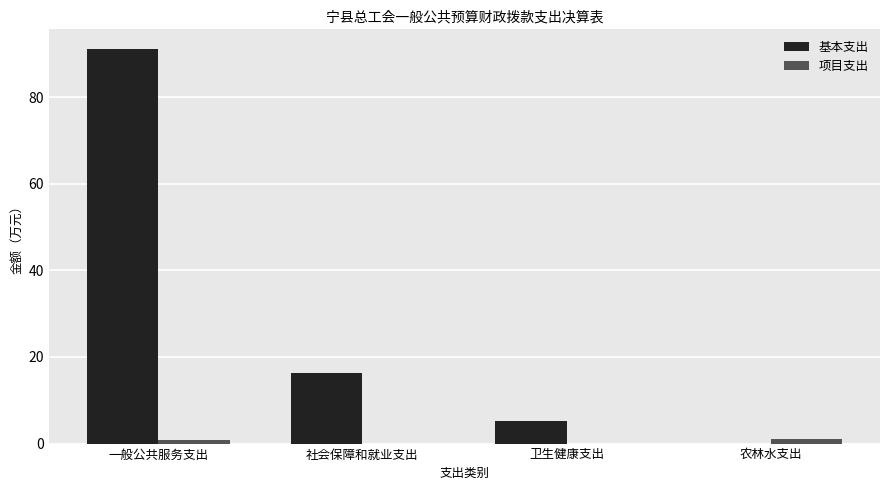

Which category has the highest value across all series?

一般公共服务支出